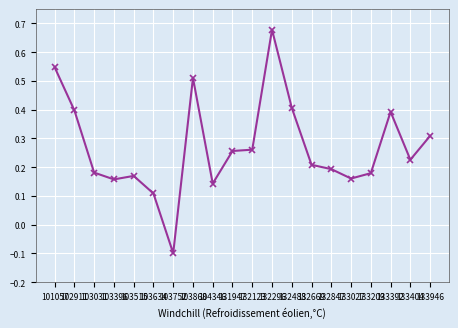

How many values are between 0 and 1?

19